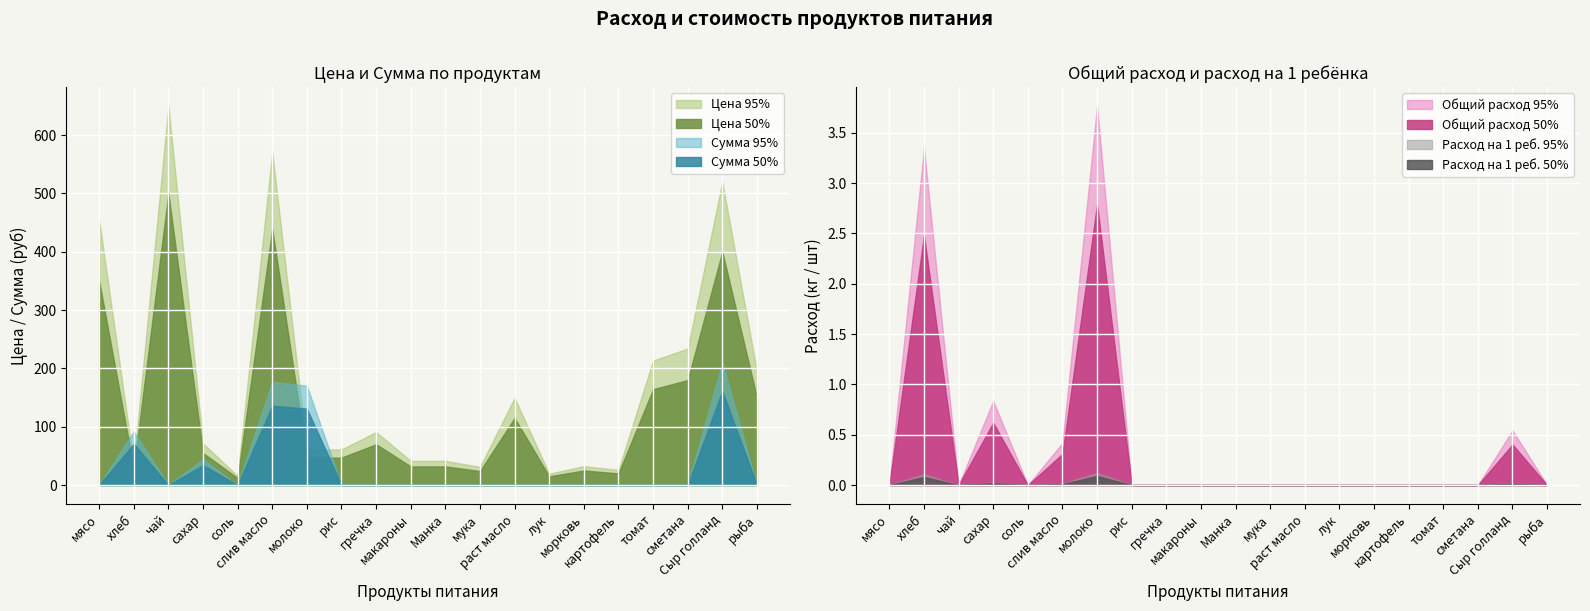

Reading right to left, what are all the values shown in this chart?

Цена: 150.0	400.0	180.0	164.3	20.0	25.0	15.0	115.0	24.0	32.0	32.0	70.0	47.0	47.0	438.9	12.0	55.0	500.0	28.6	350.0
Сумма: 0.0	161.2	0.0	0.0	0.0	0.0	0.0	0.0	0.0	0.0	0.0	0.0	0.0	131.1	136.1	0.0	34.1	0.0	70.9	0.0
Общий расход: 0.0	0.4	0.0	0.0	0.0	0.0	0.0	0.0	0.0	0.0	0.0	0.0	0.0	2.8	0.3	0.0	0.6	0.0	2.5	0.0
Расход на 1 реб.: 0.0	0.0	0.0	0.0	0.0	0.0	0.0	0.0	0.0	0.0	0.0	0.0	0.0	0.1	0.0	0.0	0.0	0.0	0.1	0.0